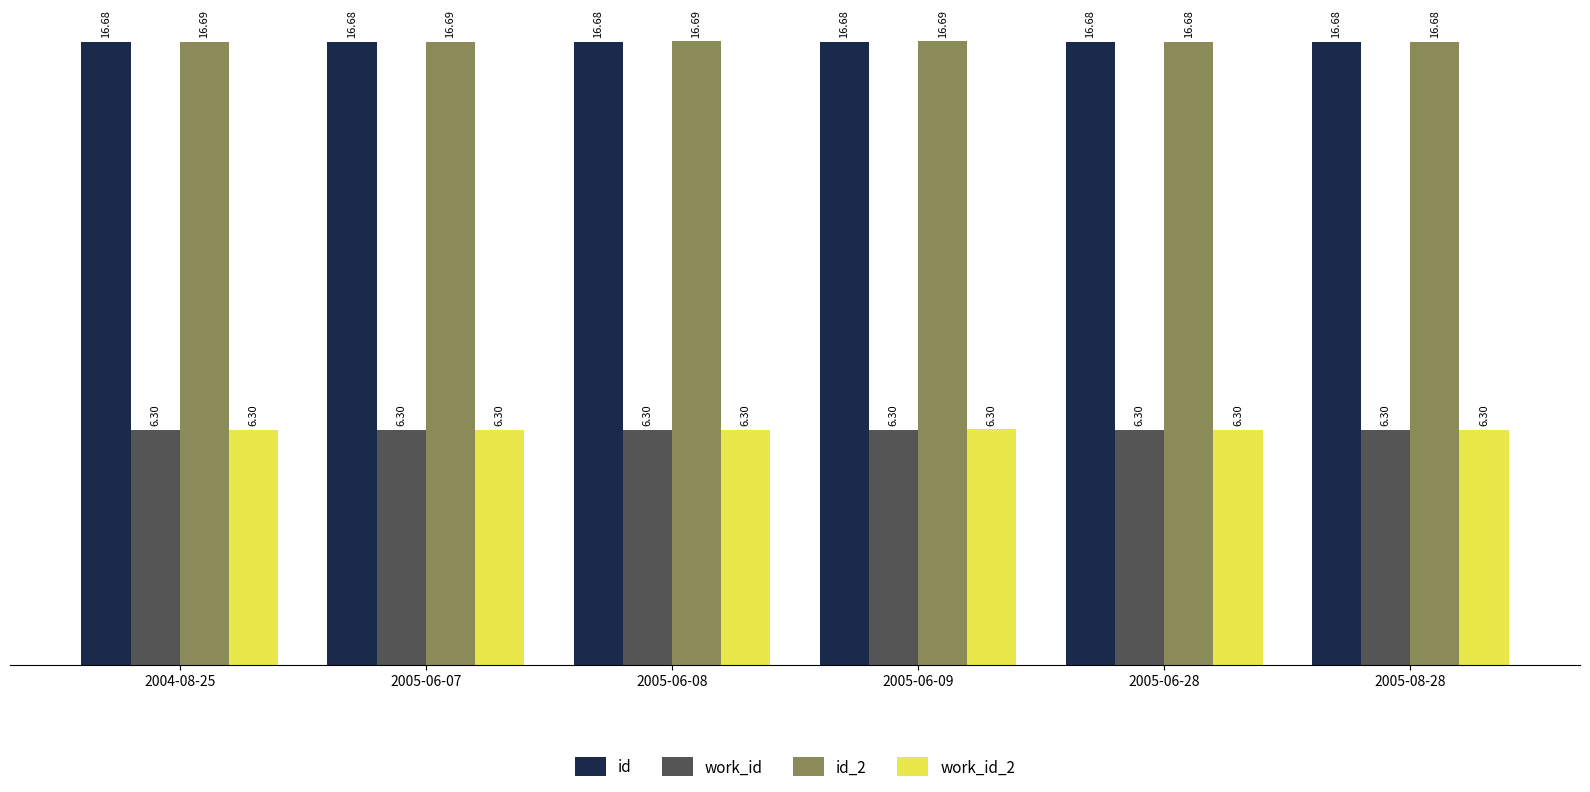

What is the label of the 1st bar from the left?

2004-08-25